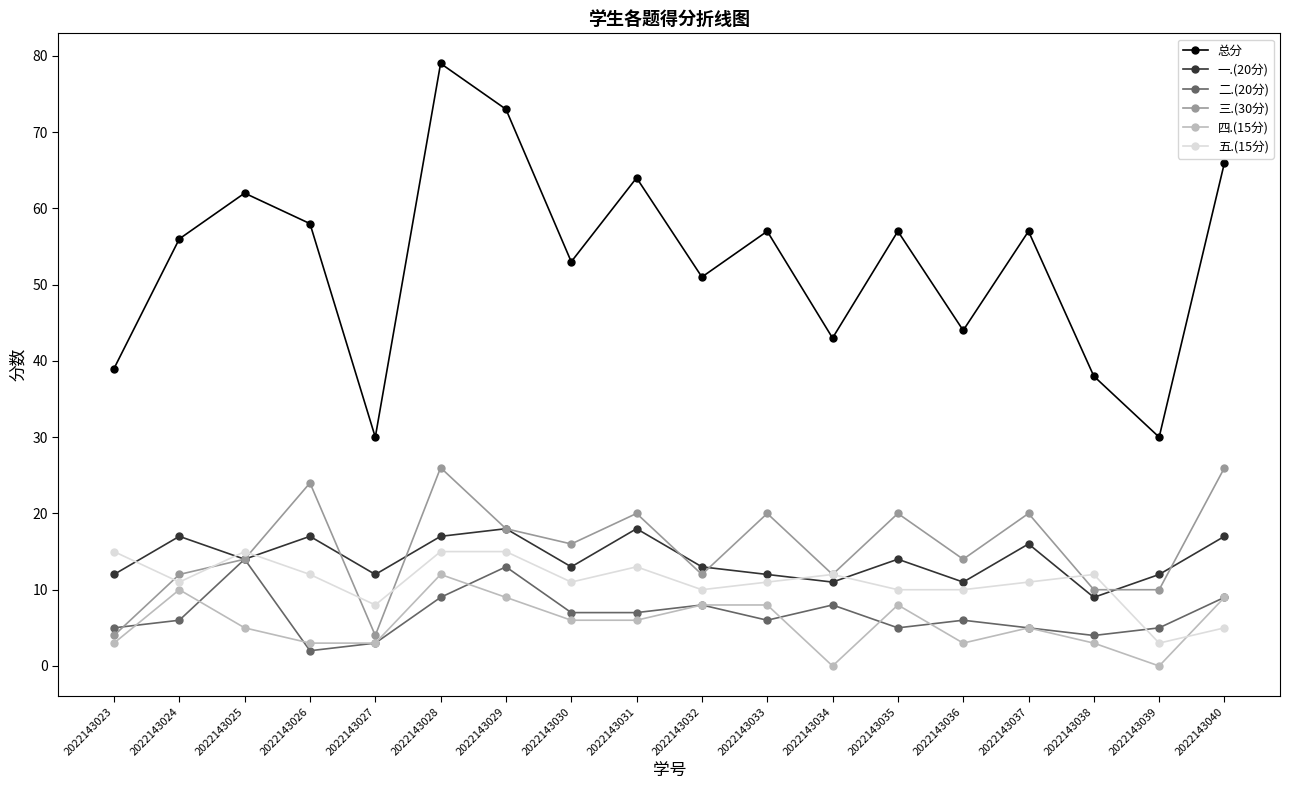

What is the difference between the second highest and minimum values in the 一.(20分) series?

9